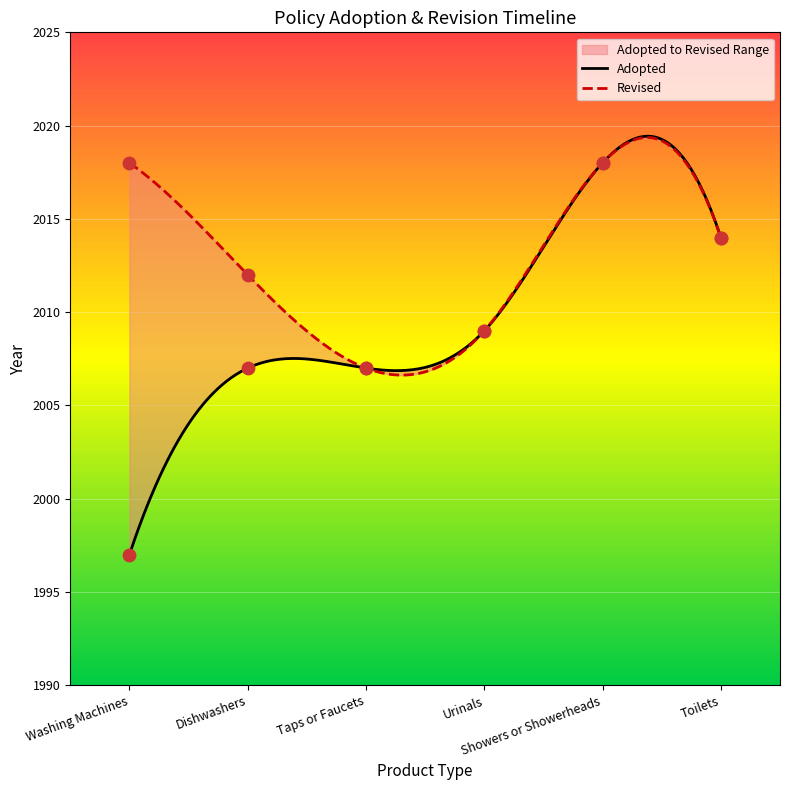

Approximately how many times larger is the value at Washing Machines compared to Showers or Showerheads?

1.0